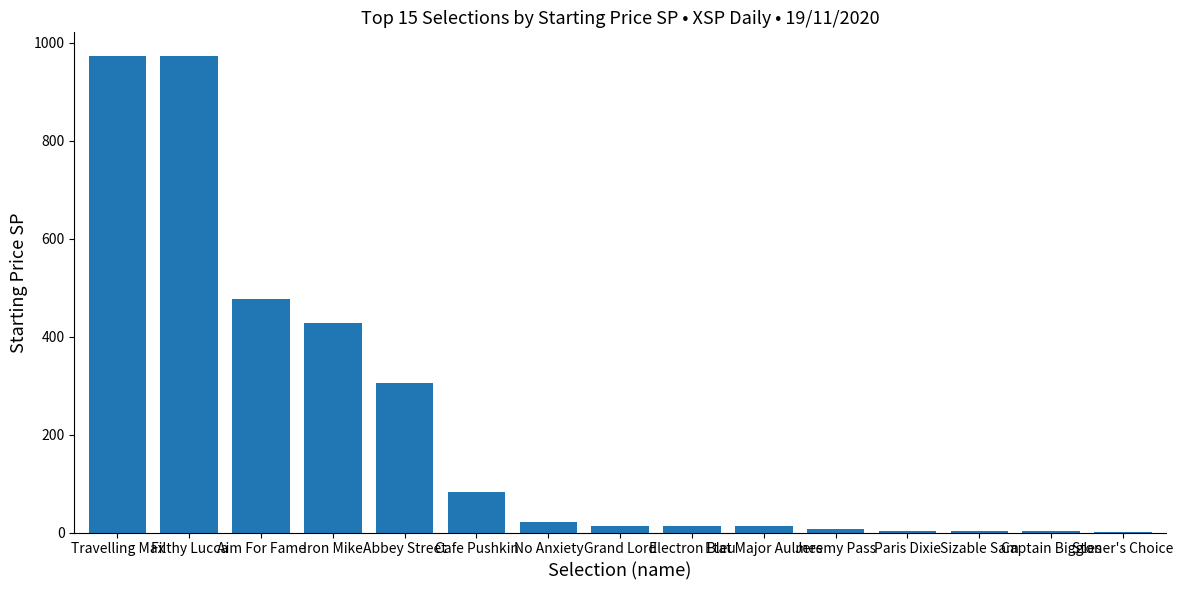

What is the change in value from Filthy Lucca to Cafe Pushkin?

-890.3